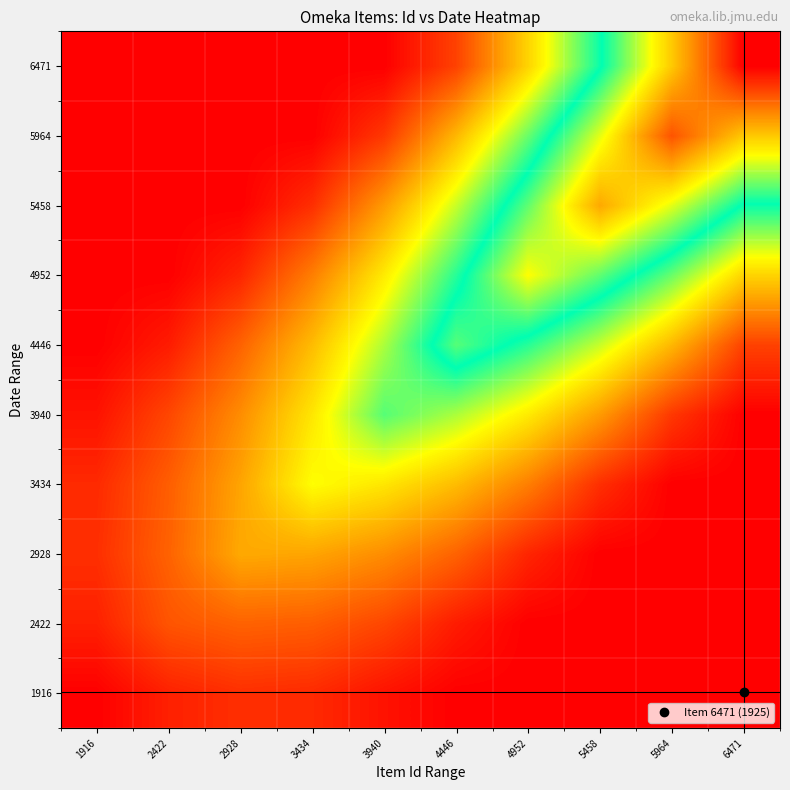

What is the difference between the highest and lowest values at 6471?

4555.0